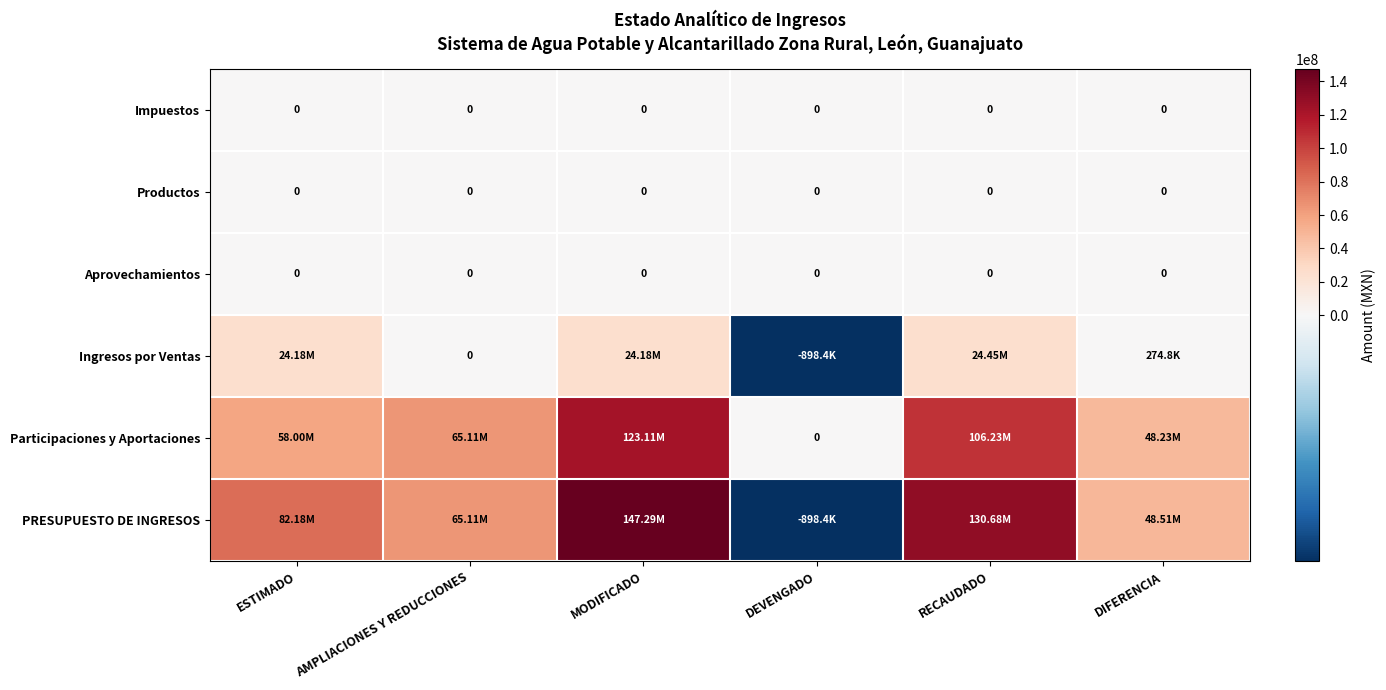

How many values in Ingresos por Ventas are below zero?

1